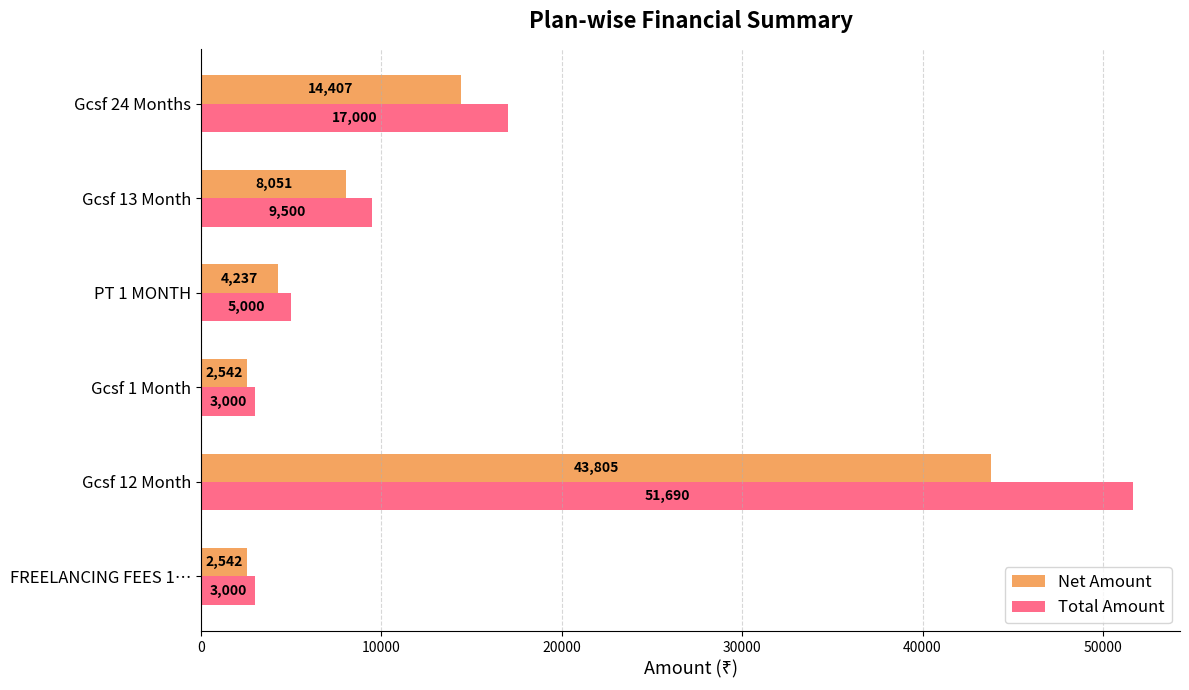

Which series has the largest range (max minus min)?

Total Amount